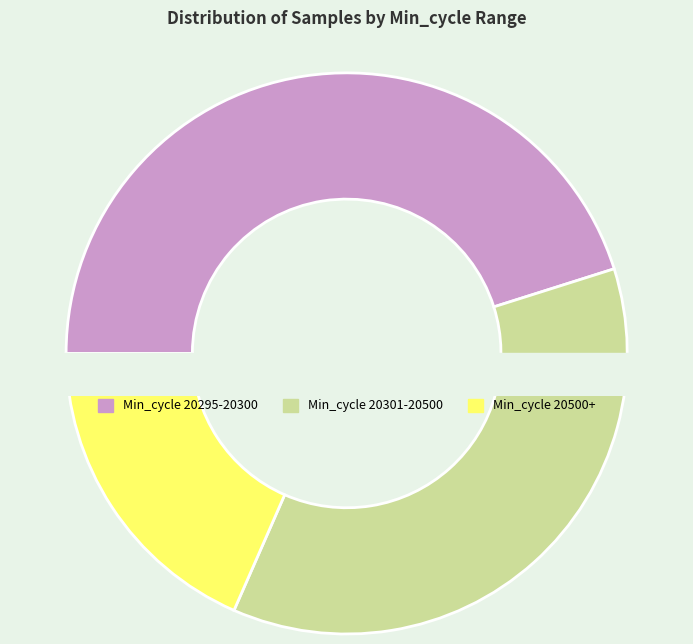

Is it true that 20295 is 2% of the pie?

False